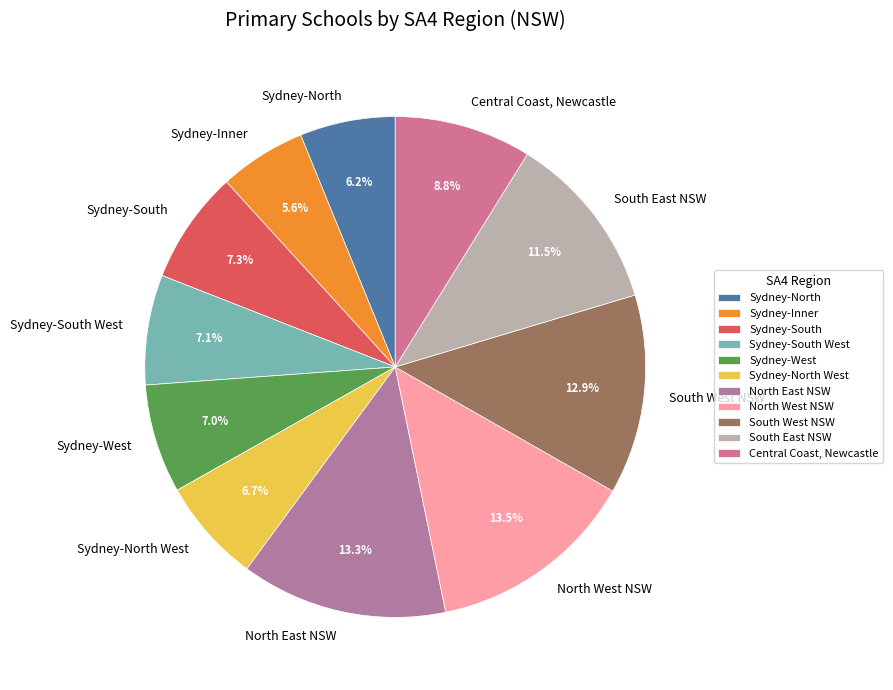

Rank the categories by value from highest to lowest.

North West NSW, North East NSW, South West NSW, South East NSW, Central Coast, Newcastle, Sydney-South, Sydney-South West, Sydney-West, Sydney-North West, Sydney-North, Sydney-Inner